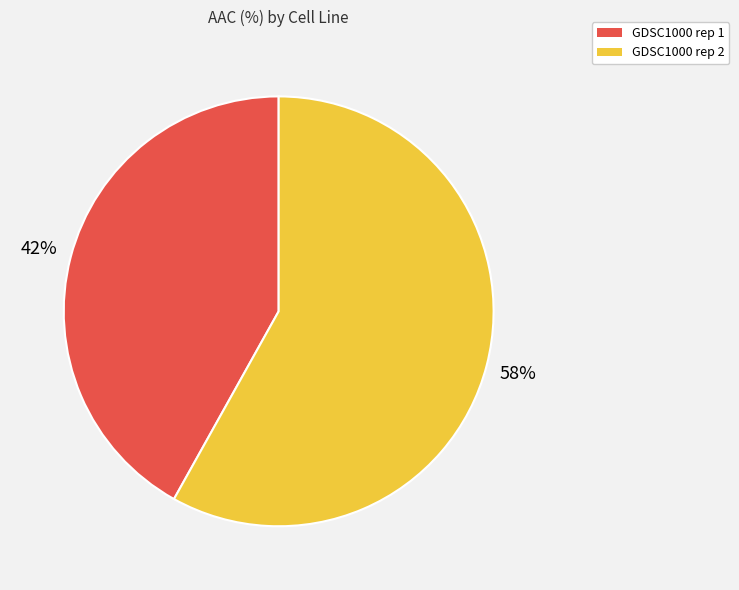

Combined, do GDSC1000 rep 2 and GDSC1000 rep 1 account for over 50%?

Yes